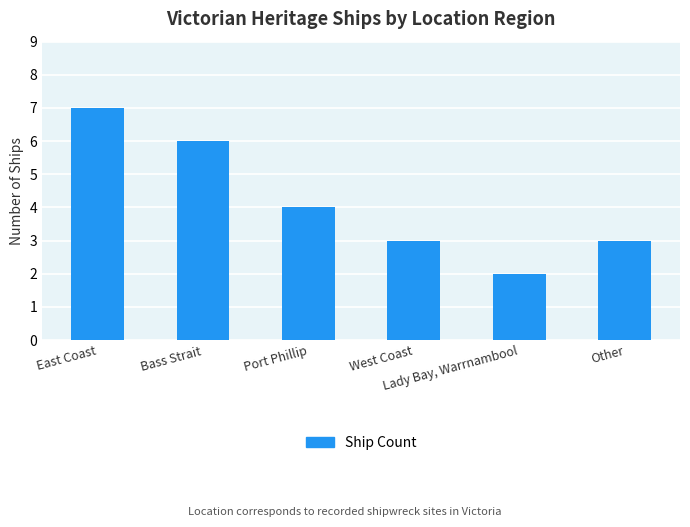

What is the approximate value at Other?

3